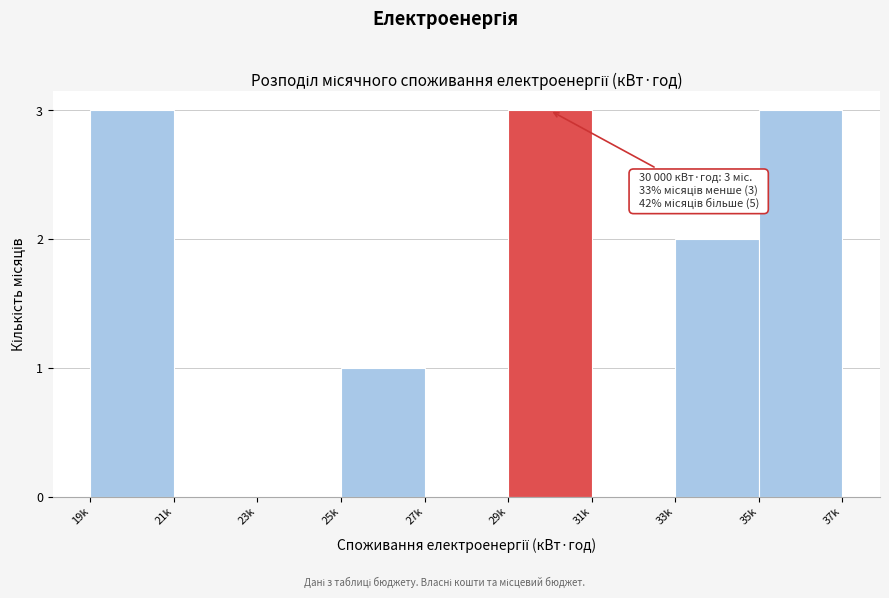

Reading right to left, what are all the values shown in this chart?

35k=3	33k=2	31k=0	29k=3	27k=0	25k=1	23k=0	21k=0	19k=3